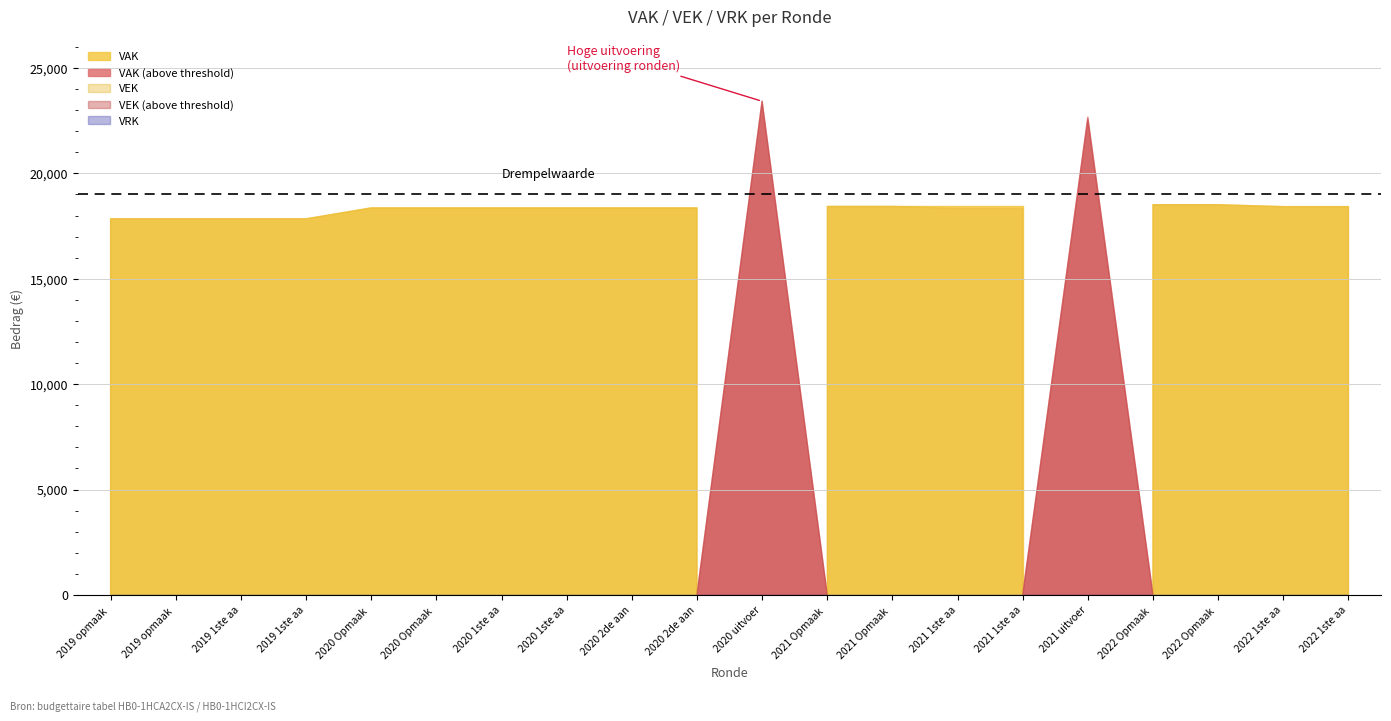

Reading left to right, extract all data points from this chart.

VAK: 2019 opmaak - ontwerp=17845	2019 opmaak - goedgekeurd=17845	2019 1ste aanpassing - ontwerp=17845	2019 1ste aanpassing goedgekeurd=17845	2020 Opmaak - ontwerp=18363	2020 Opmaak - goedgekeurd=18363	2020 1ste aanpassing ontwerp=18363	2020 1ste aanpassing goedgekeurd=18363	2020 2de aanpassing - ontwerp=18363	2020 2de aanpassing goedgekeurd=18363	2020 uitvoering=23422	2021 Opmaak - ontwerp=18438	2021 Opmaak - goedgekeurd=18438	2021 1ste aanpassing ontwerp=18438	2021 1ste aanpassing goedgekeurd=18438	2021 uitvoering=22670	2022 Opmaak - ontwerp=18514	2022 Opmaak - goedgekeurd=18514	2022 1ste aanpassing ontwerp=18423	2022 1ste aanpassing goedgekeurd=18423
VEK: 2019 opmaak - ontwerp=17845	2019 opmaak - goedgekeurd=17845	2019 1ste aanpassing - ontwerp=17845	2019 1ste aanpassing goedgekeurd=17845	2020 Opmaak - ontwerp=18363	2020 Opmaak - goedgekeurd=18363	2020 1ste aanpassing ontwerp=18363	2020 1ste aanpassing goedgekeurd=18363	2020 2de aanpassing - ontwerp=18363	2020 2de aanpassing goedgekeurd=18363	2020 uitvoering=23426	2021 Opmaak - ontwerp=18438	2021 Opmaak - goedgekeurd=18438	2021 1ste aanpassing ontwerp=18333	2021 1ste aanpassing goedgekeurd=18333	2021 uitvoering=22565	2022 Opmaak - ontwerp=18514	2022 Opmaak - goedgekeurd=18514	2022 1ste aanpassing ontwerp=18423	2022 1ste aanpassing goedgekeurd=18423
VRK: 2019 opmaak - ontwerp=0	2019 opmaak - goedgekeurd=0	2019 1ste aanpassing - ontwerp=0	2019 1ste aanpassing goedgekeurd=0	2020 Opmaak - ontwerp=0	2020 Opmaak - goedgekeurd=0	2020 1ste aanpassing ontwerp=0	2020 1ste aanpassing goedgekeurd=0	2020 2de aanpassing - ontwerp=0	2020 2de aanpassing goedgekeurd=0	2020 uitvoering=0	2021 Opmaak - ontwerp=0	2021 Opmaak - goedgekeurd=0	2021 1ste aanpassing ontwerp=0	2021 1ste aanpassing goedgekeurd=0	2021 uitvoering=0	2022 Opmaak - ontwerp=0	2022 Opmaak - goedgekeurd=0	2022 1ste aanpassing ontwerp=0	2022 1ste aanpassing goedgekeurd=0